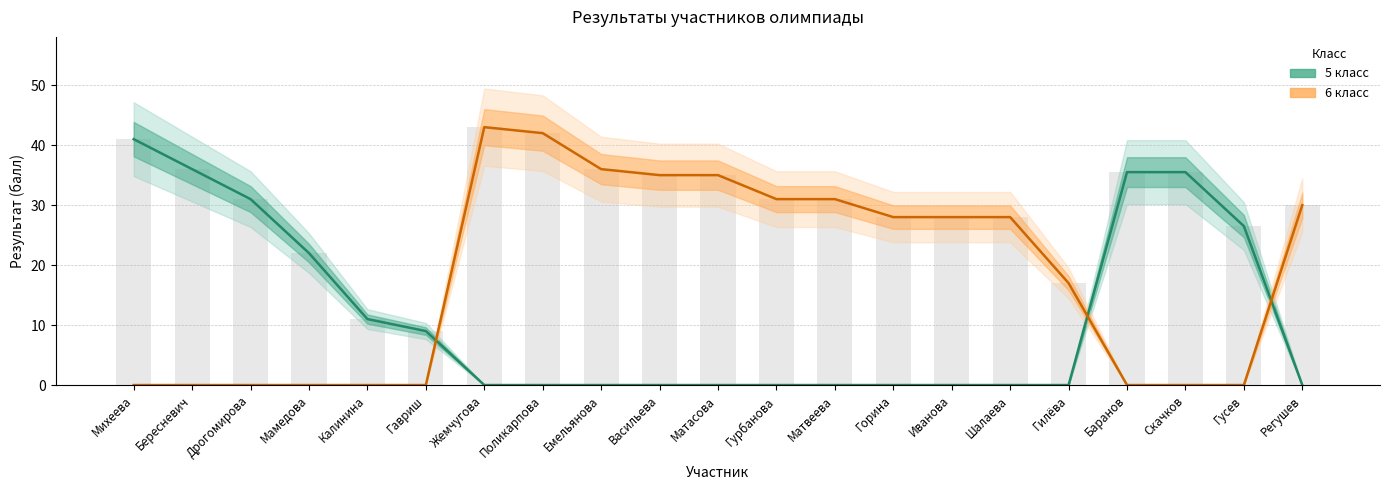

At Васильева, list the series in order from largest to smallest.

6 класс, 5 класс